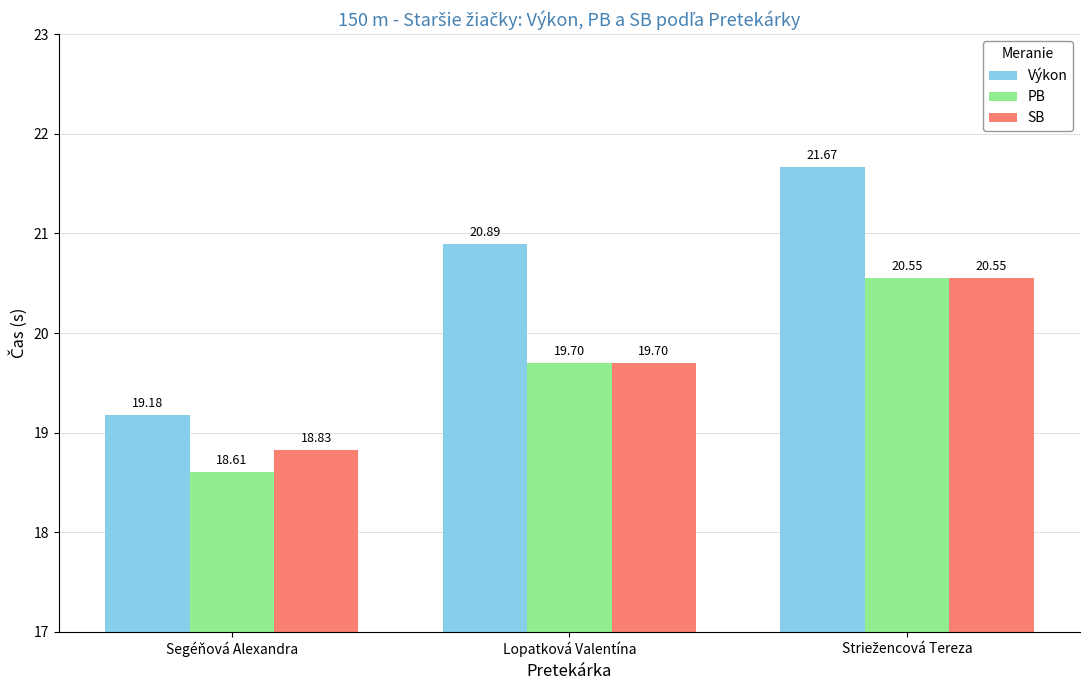

What are all the series names shown in the legend?

Výkon, PB, SB